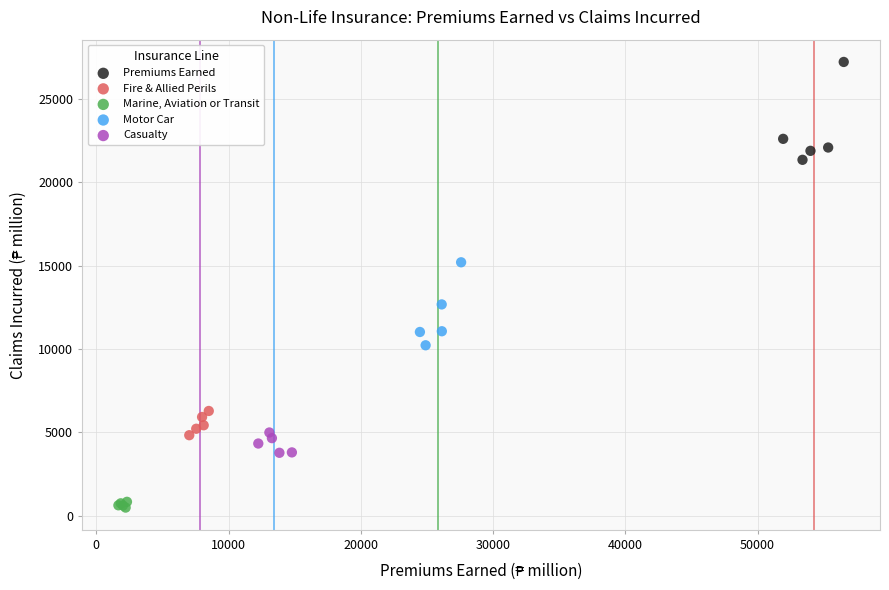

Which series has the widest spread of Y values?

Premiums Earned